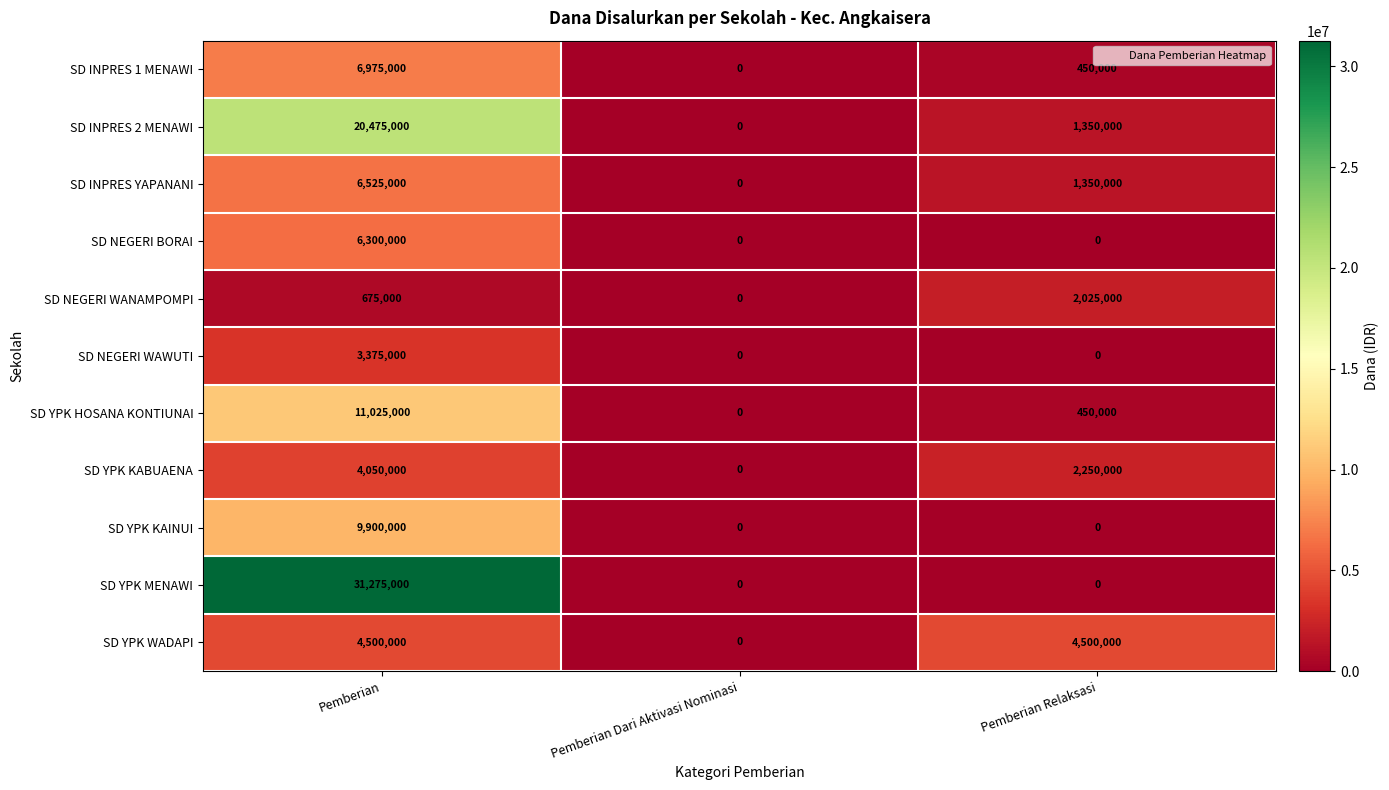

What is the total value across all series at Pemberian Relaksasi?

12375000